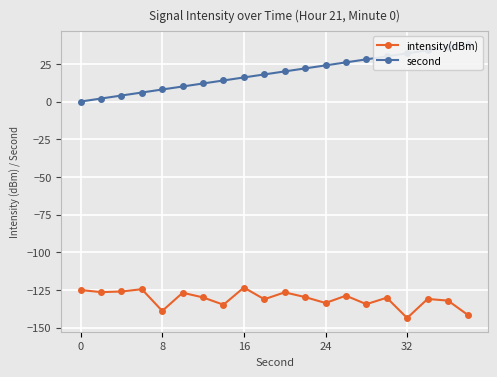

True or false: intensity(dBm) has more than 2 interior local peaks.

True